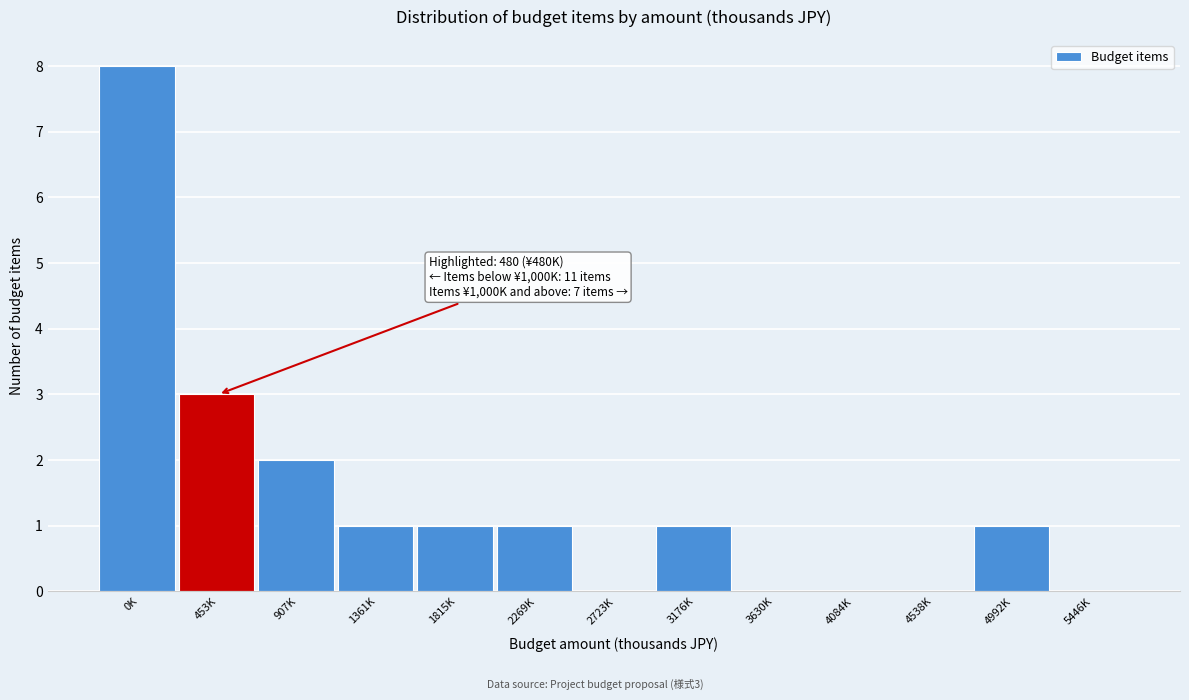

Reading left to right, transcribe all the data shown in this chart.

0K=8	453K=3	907K=2	1361K=1	1815K=1	2269K=1	2723K=0	3176K=1	3630K=0	4084K=0	4538K=0	4992K=1	5446K=0